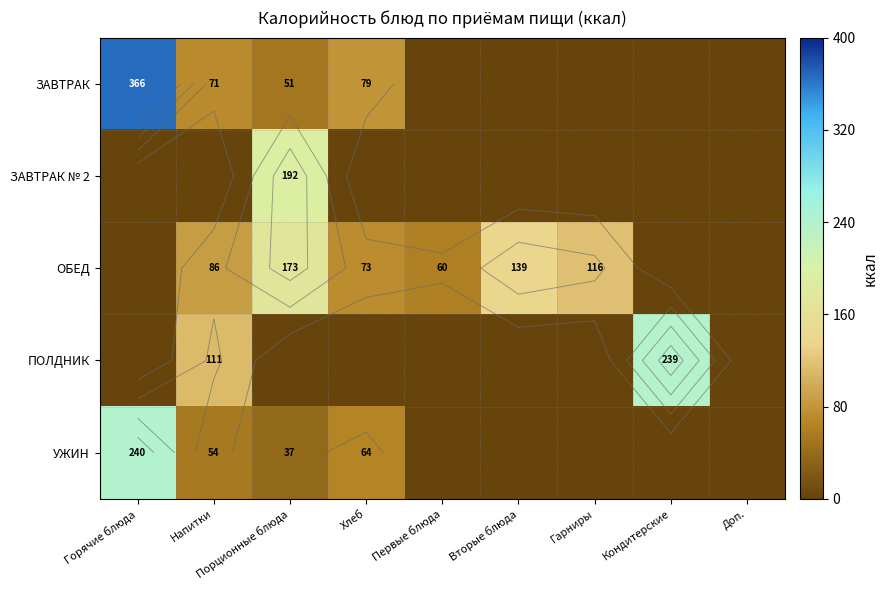

At which label does ОБЕД first exceed 73?

Напитки